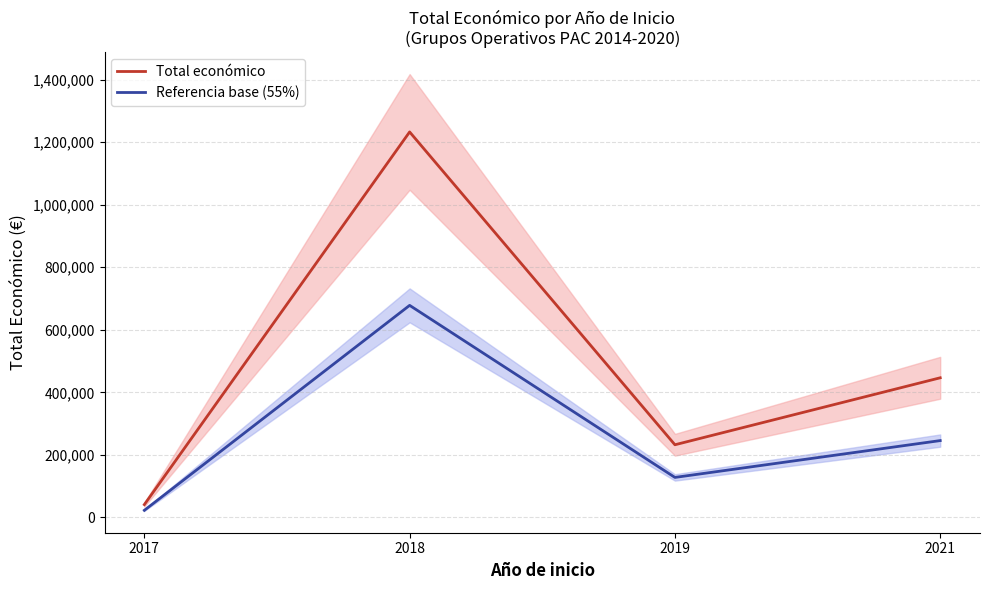

What is the maximum value shown in the chart?

1232963.0